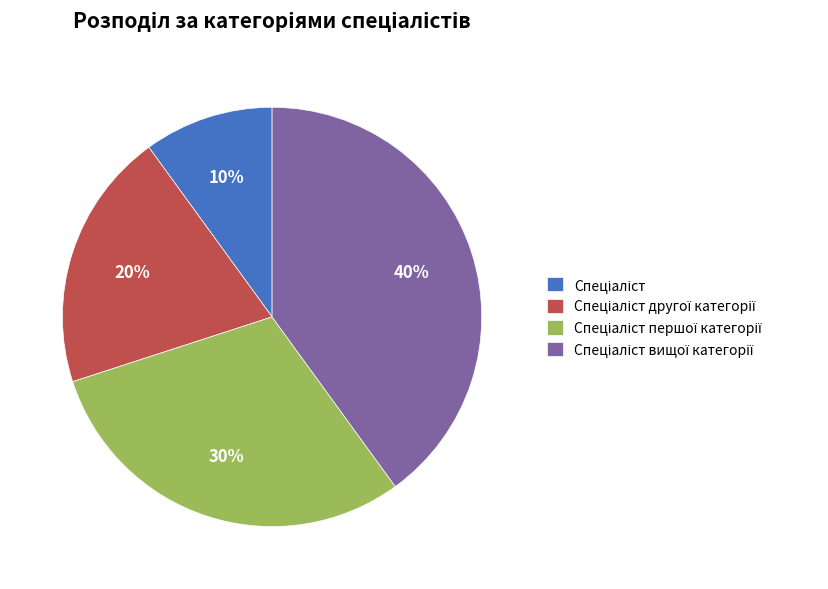

To the nearest percent, what is the average slice percentage?

25%